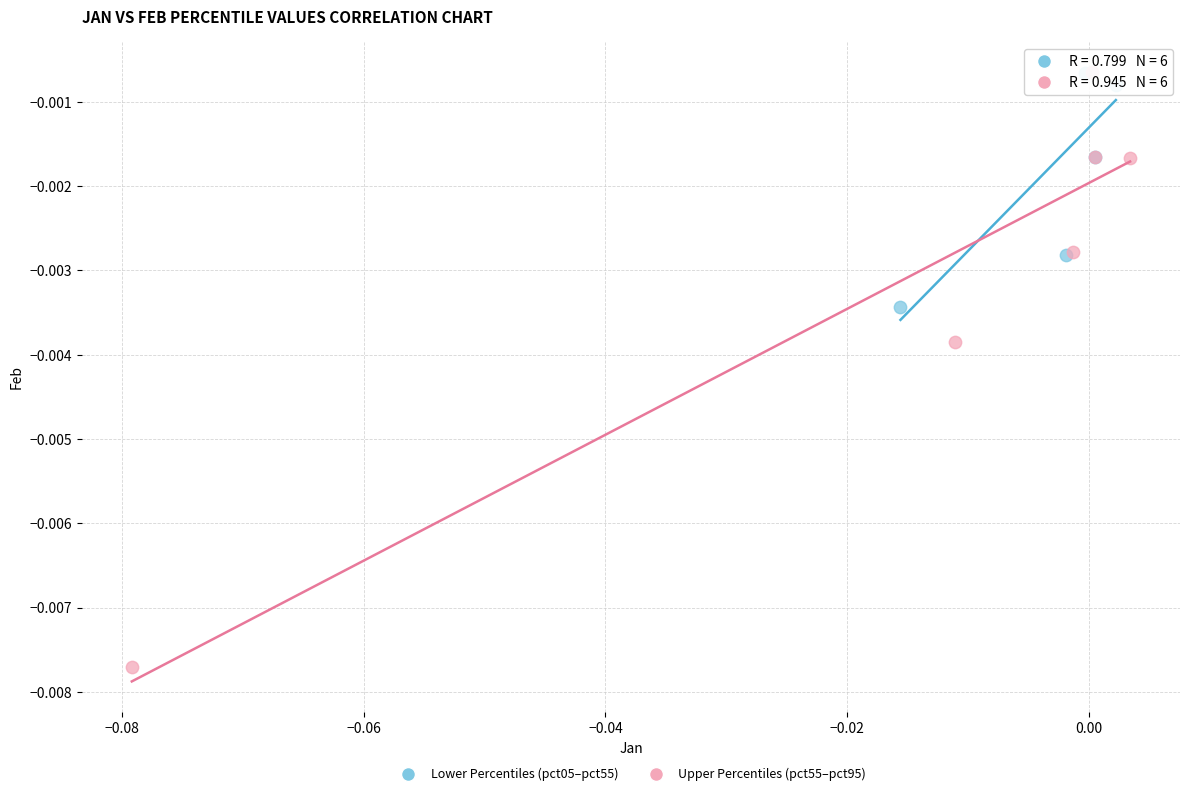

Which series has the largest Y range (max minus min)?

Upper Percentiles (pct55–pct95)